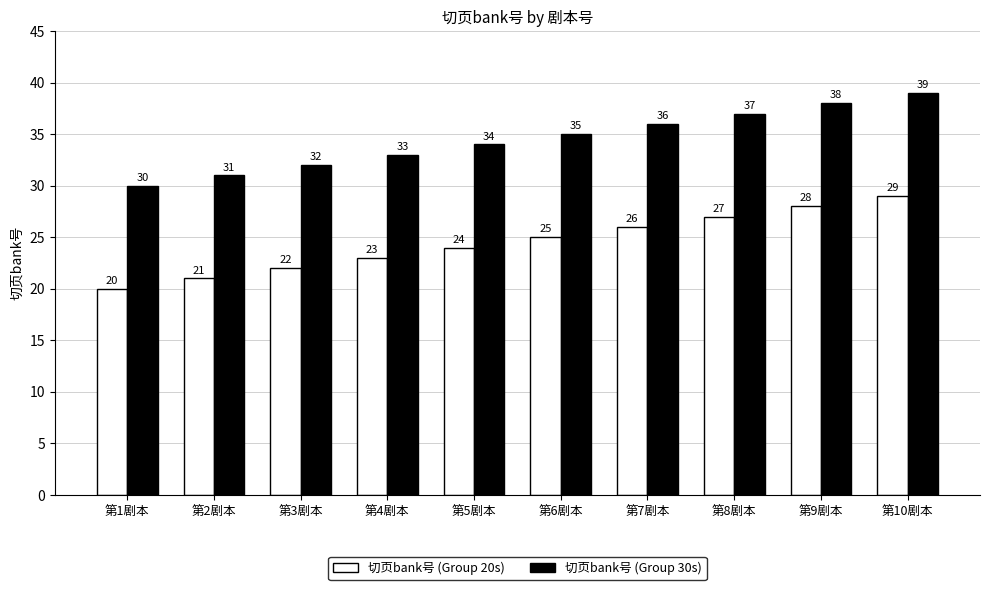

What is the spread (max minus min) of values at 第8剧本?

10